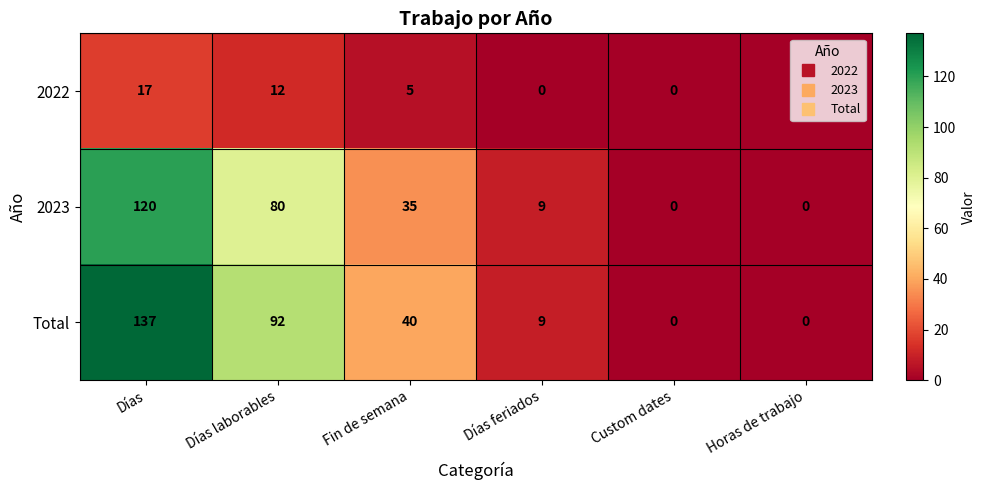

True or false: 2023 has a value of 35 at Fin de semana.

True